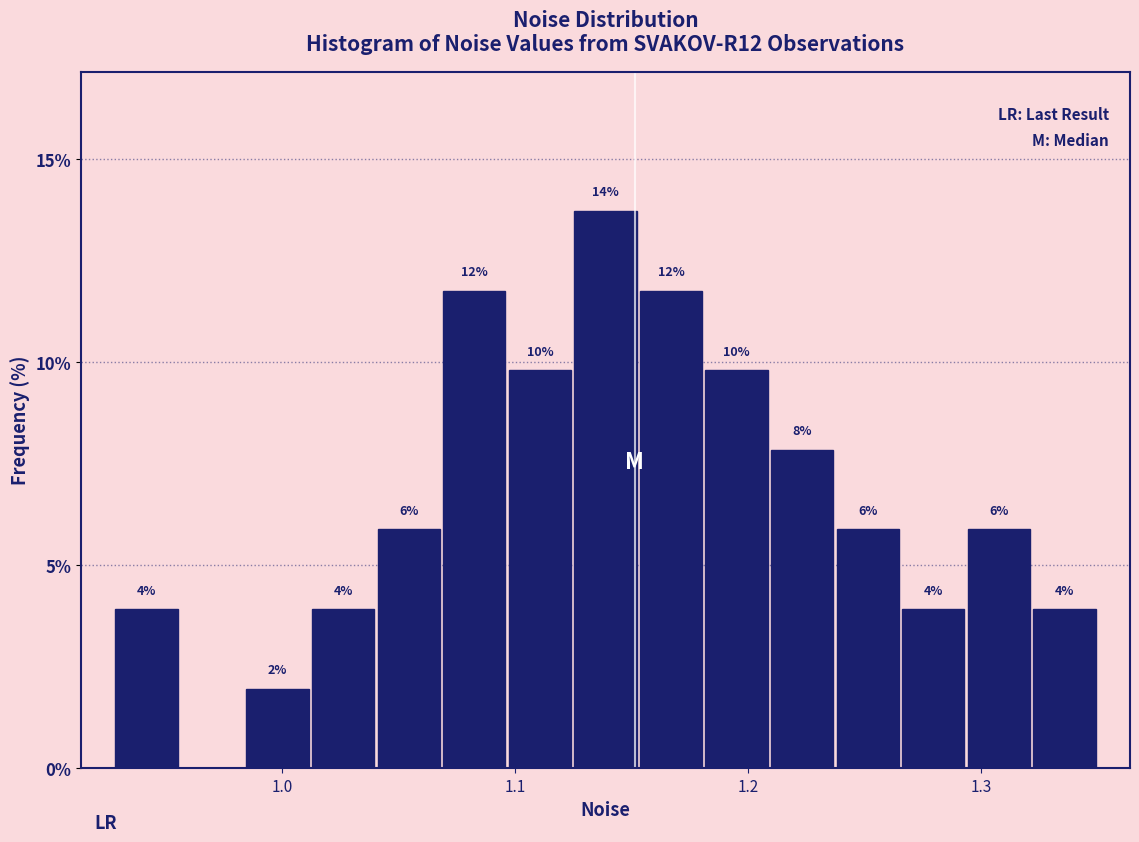

Read against the x-axis, roughly where is the centre of the tallest bar?

1.14